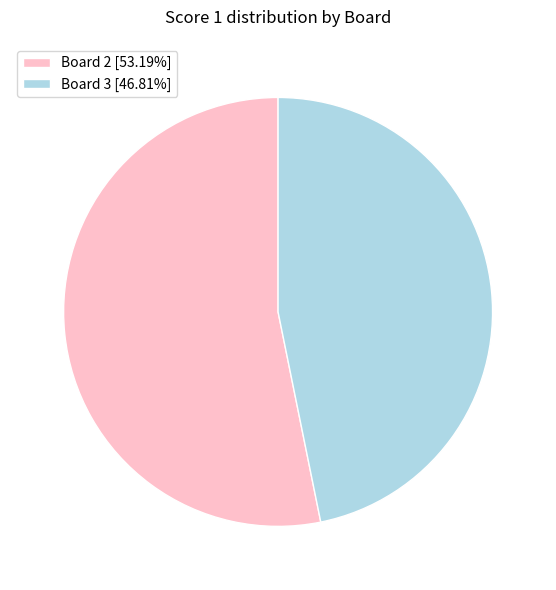

Does Board 3 [46.81%] account for over 50% of the chart?

No